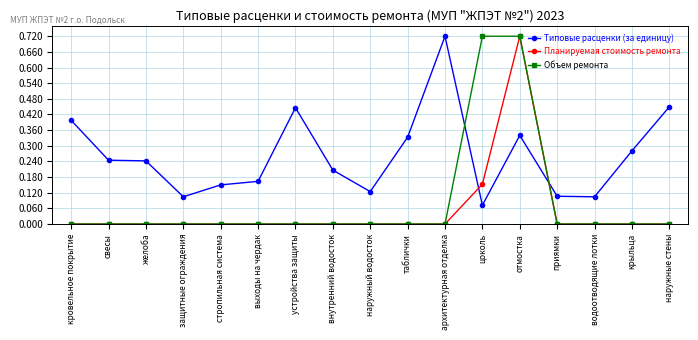

The value of Планируемая стоимость ремонта at архитектурная отделка is -0.3. True or false?

False